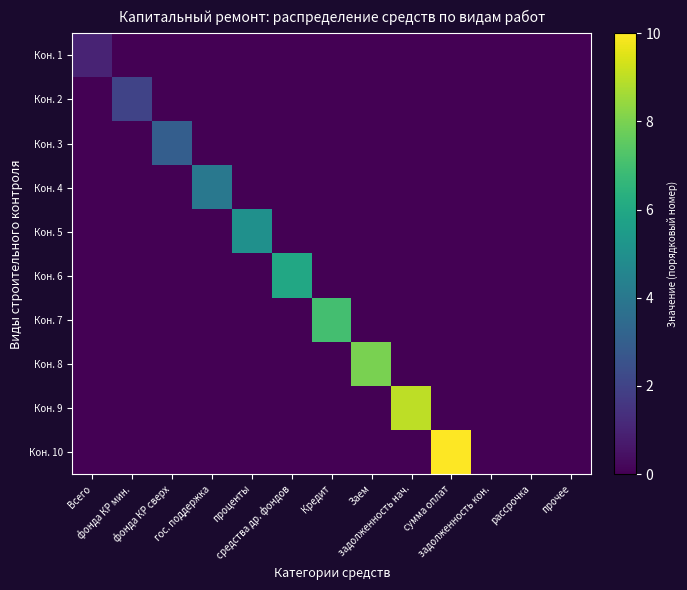

Which series has the largest total across all categories?

Кон. 10